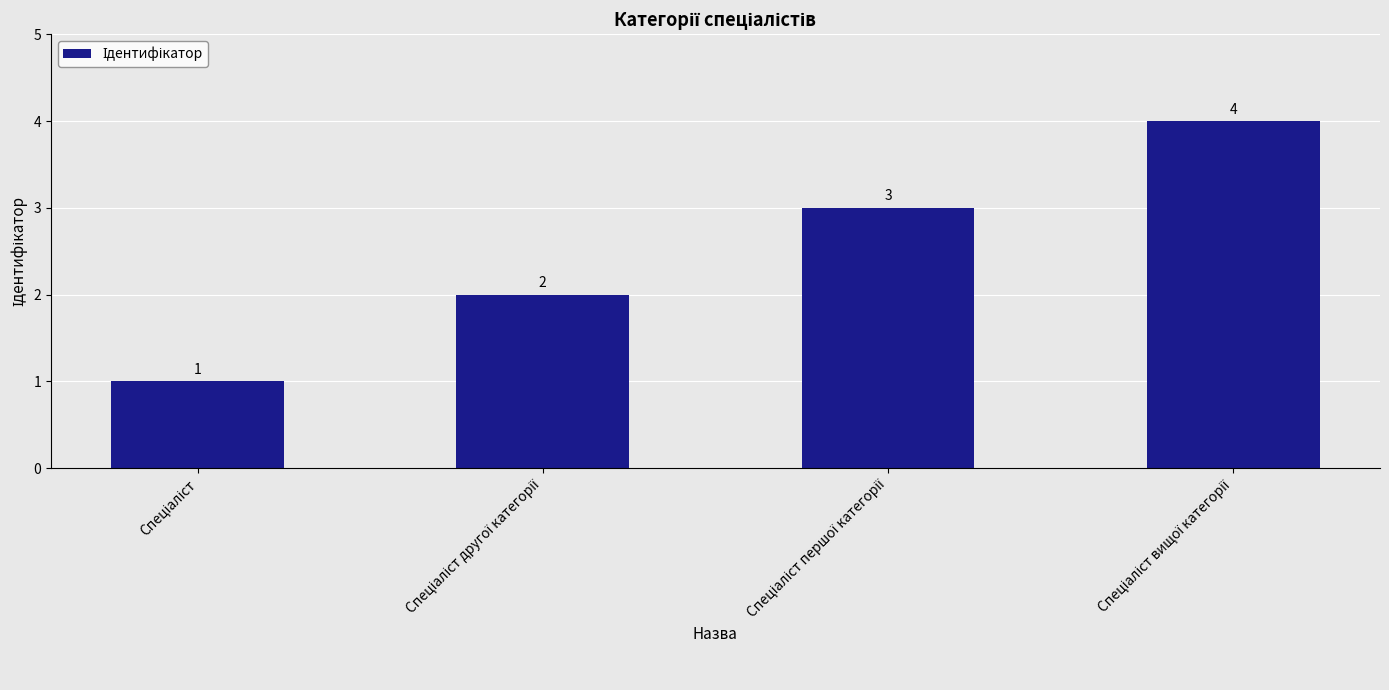

What is the value of the 1st bar from the left?

1